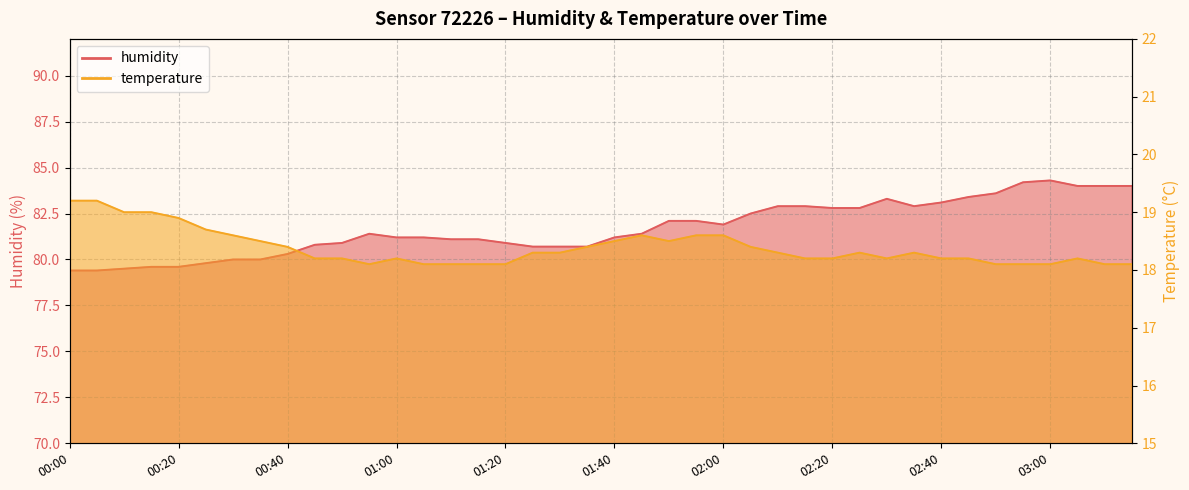

Which has a higher value, 01:25 or 03:00?

03:00